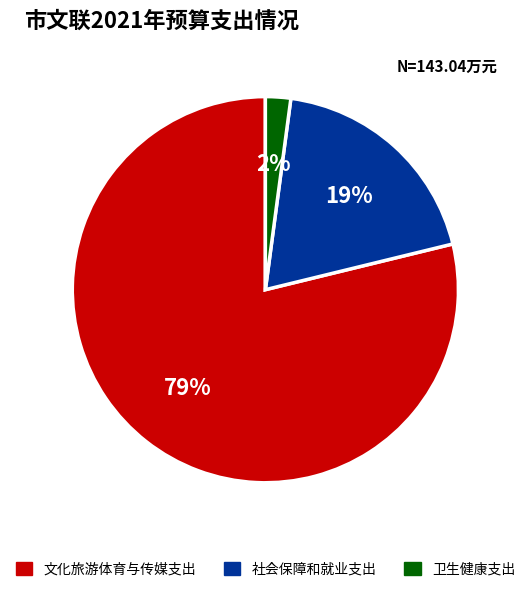

How many segments does this pie chart have?

3